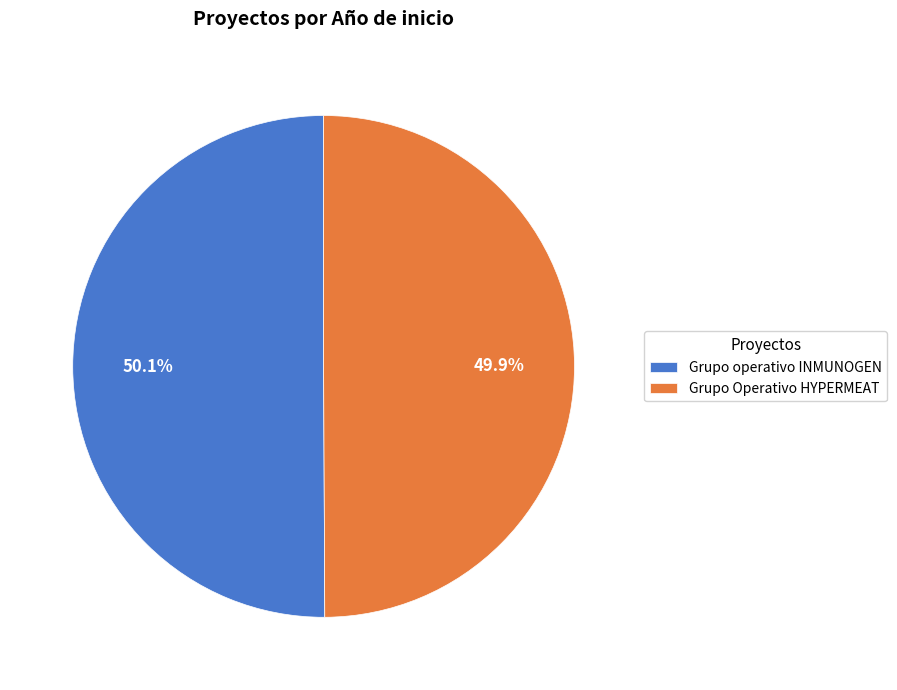

What percentage is the Grupo operativo INMUNOGEN slice, to the nearest percent?

50%